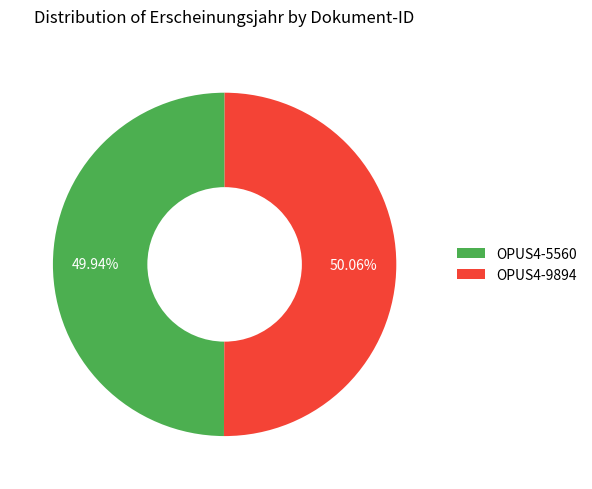

Is there a majority slice in this chart?

Yes